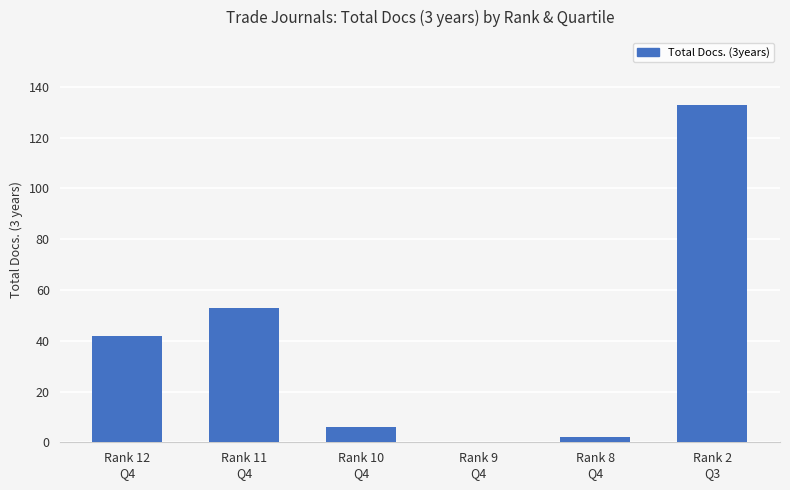

Reading right to left, transcribe all the data shown in this chart.

133	2	0	6	53	42